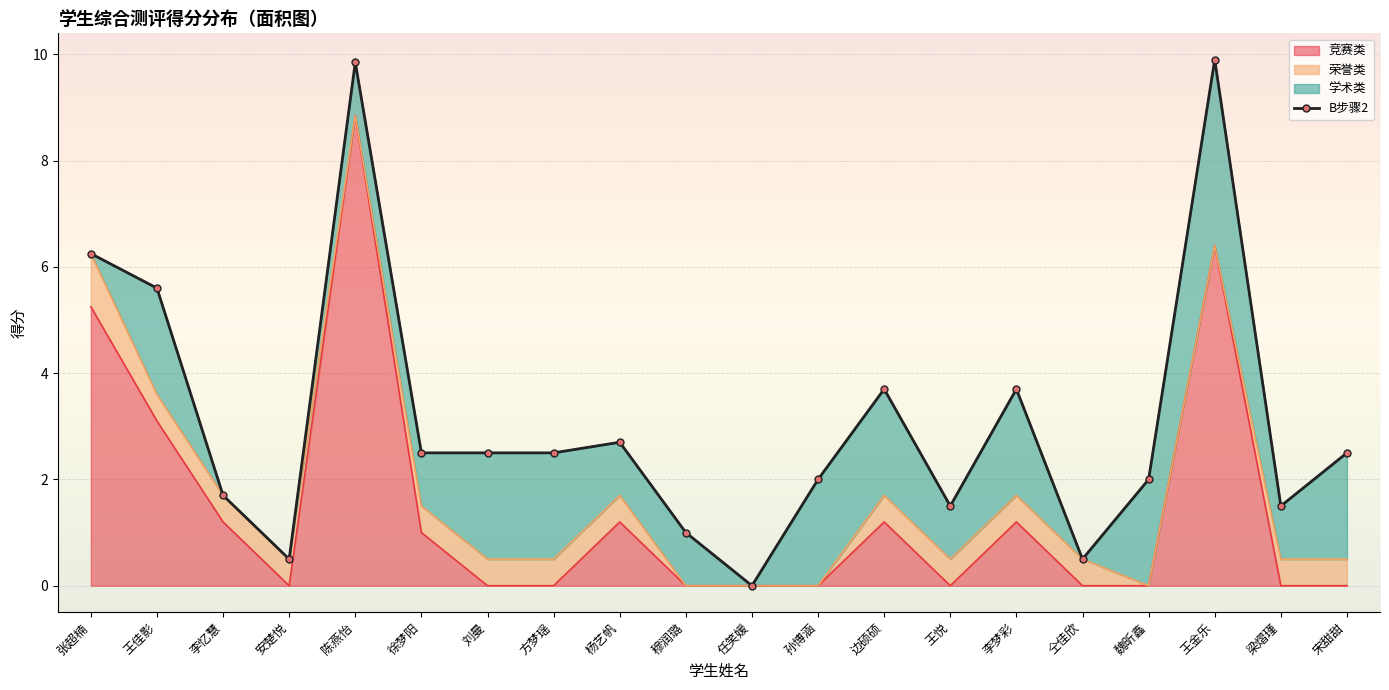

Rank the categories by value from lowest to highest.

任笑媛, 安楚悦, 仝佳欣, 穆润璐, 王悦, 梁熠瑾, 李忆慧, 孙博涵, 魏昕鑫, 徐梦阳, 刘曼, 方梦瑶, 宋甜甜, 杨艺帆, 边硕硕, 李梦彩, 王佳影, 张超楠, 陈燕怡, 王金乐